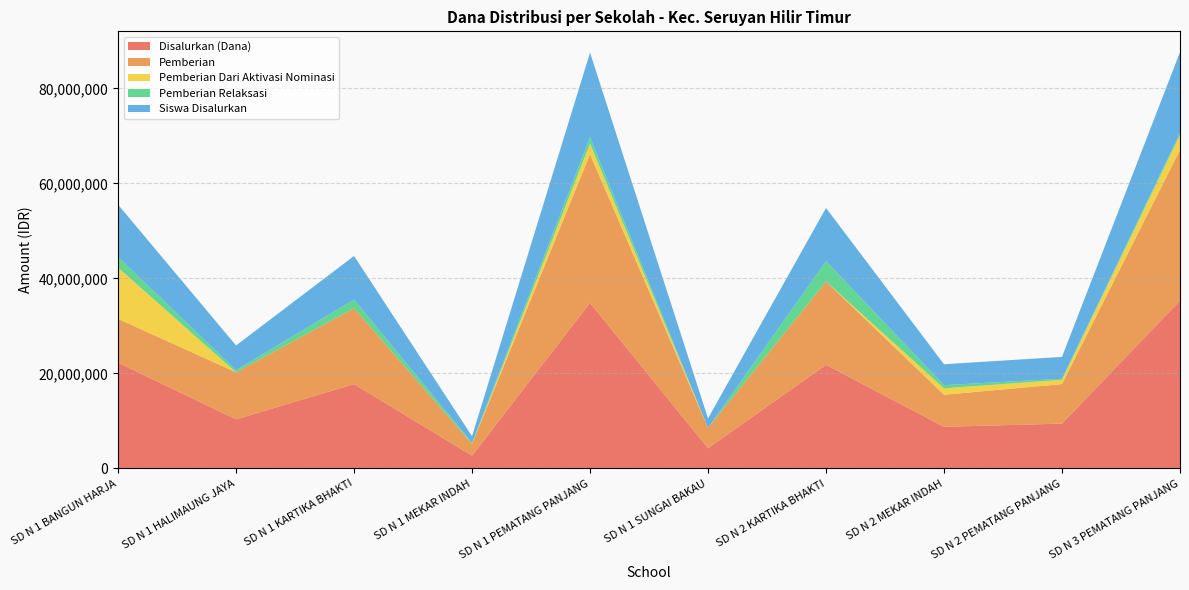

Reading left to right, transcribe all the data shown in this chart.

Disalurkan (Dana): 22275000	10350000	17775000	2700000	34875000	4275000	21825000	8775000	9450000	35325000
Pemberian: 9225000	9900000	15975000	2475000	31275000	4275000	17550000	6750000	8325000	31725000
Pemberian Dari Aktivasi Nominasi: 10800000	0	0	0	2250000	0	0	1350000	900000	3150000
Pemberian Relaksasi: 2250000	450000	1800000	225000	1350000	0	4275000	675000	225000	450000
Siswa Disalurkan: 55	26	46	7	89	10	56	22	23	85